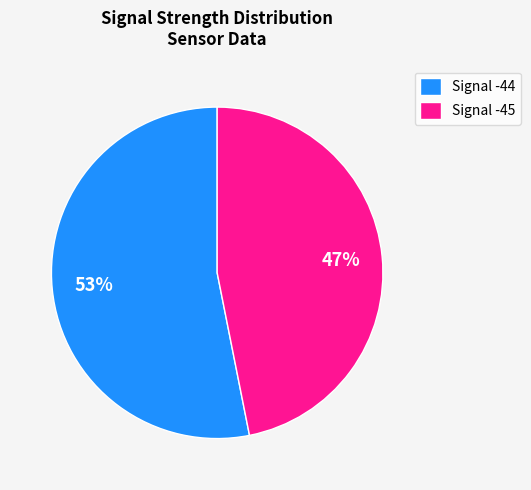

Which category accounts for the majority?

Signal -44